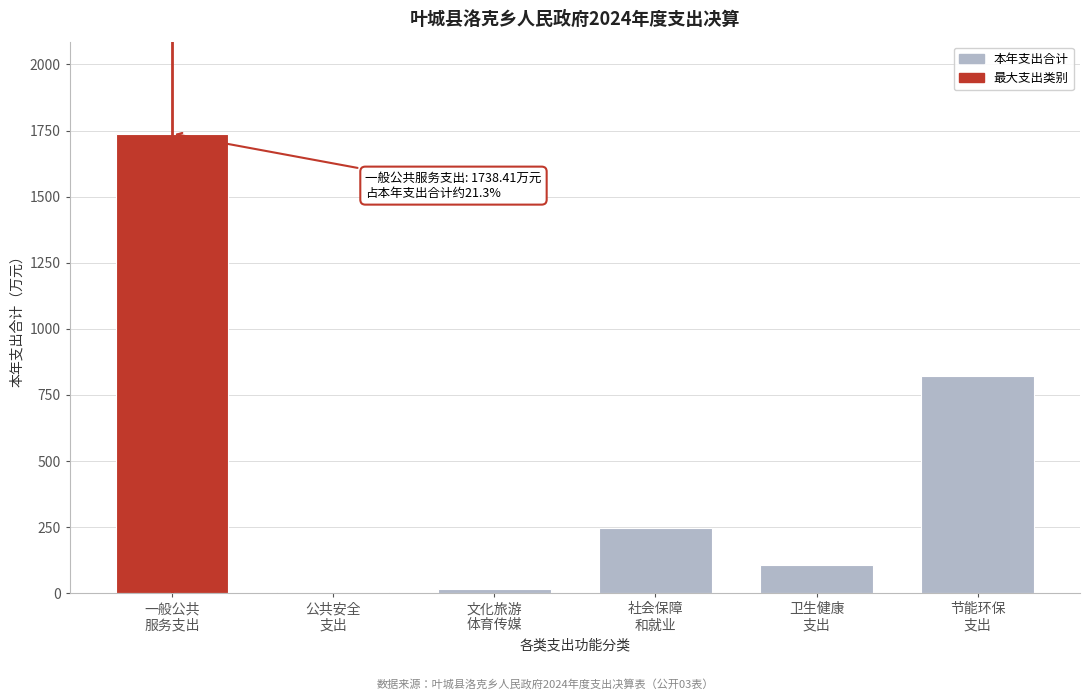

What is the maximum value shown in the chart?

1738.4